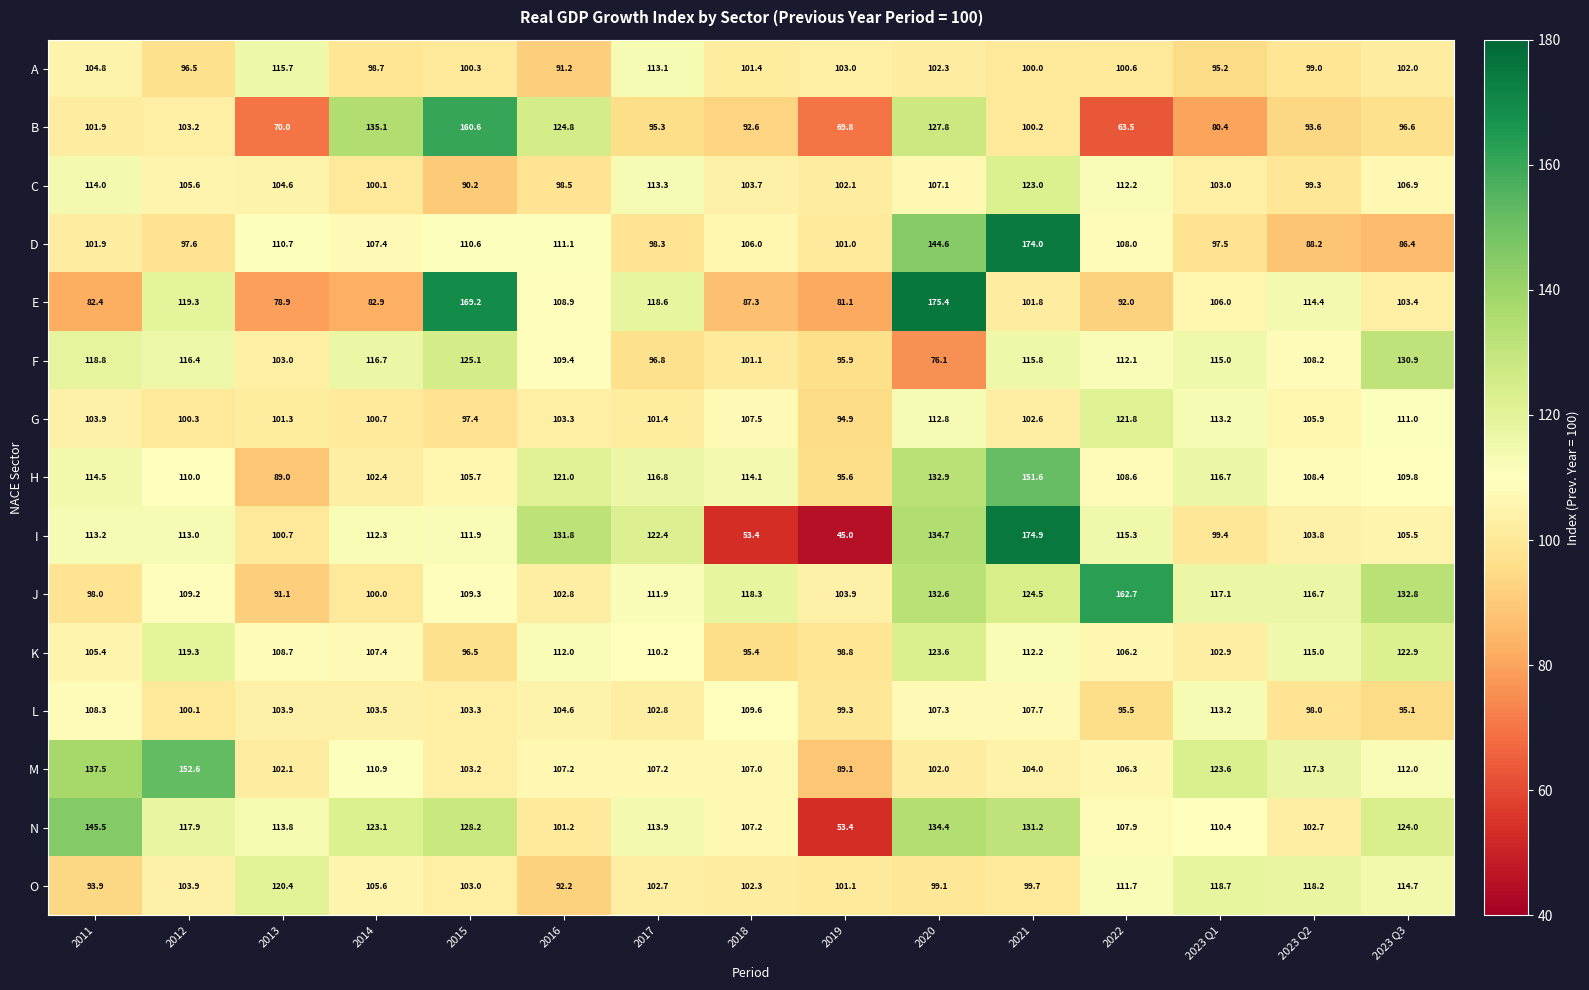

Where is M nearest to the value 120?

2023 Q2